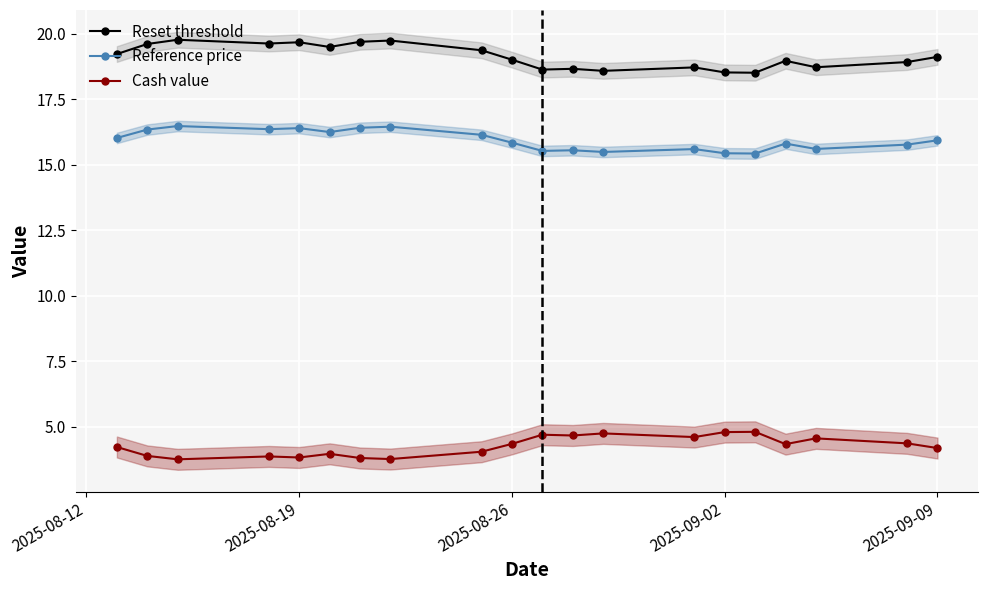

Which series has the largest total across all categories?

Reset threshold